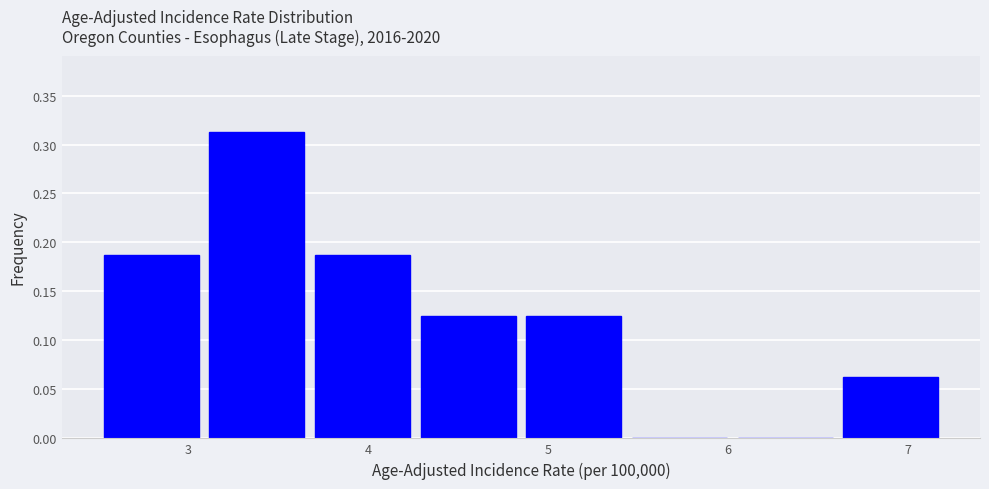

Reading left to right, transcribe this chart: for each bar, give the range it covers on the x-axis and its height. Neither the bar edges nor the heights are printed on the chart, so give them approximately, as read against the axes.

2.5 to 3.1: 0.190
3.1 to 3.7: 0.315
3.7 to 4.3: 0.190
4.3 to 4.9: 0.125
4.9 to 5.4: 0.125
5.4 to 6.0: 0
6.0 to 6.6: 0
6.6 to 7.2: 0.065